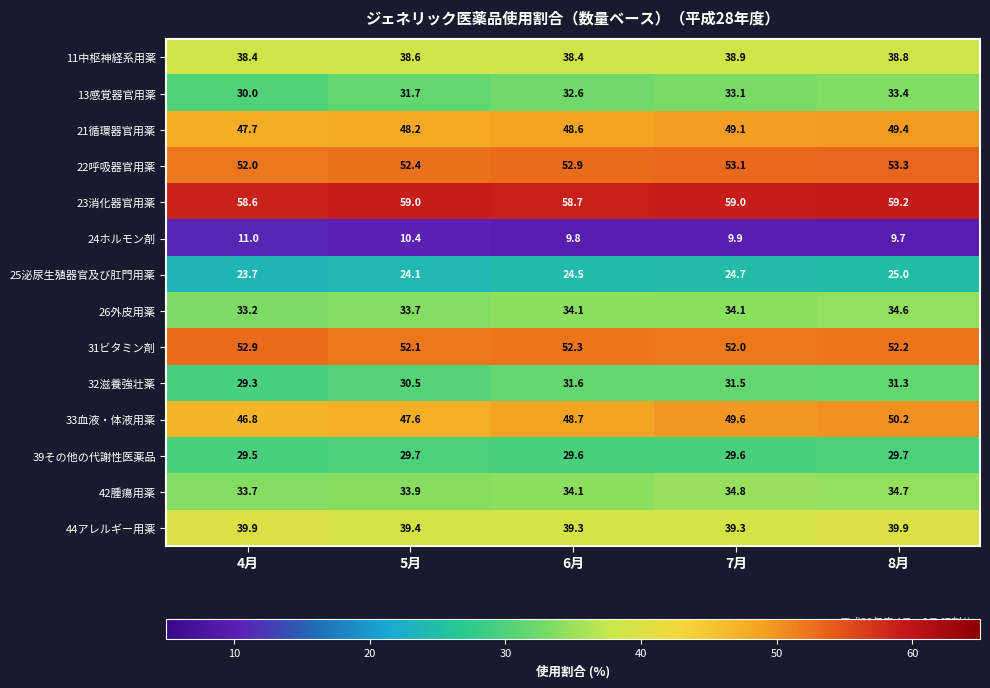

Where does the 26外皮用薬 series first go above 34?

6月